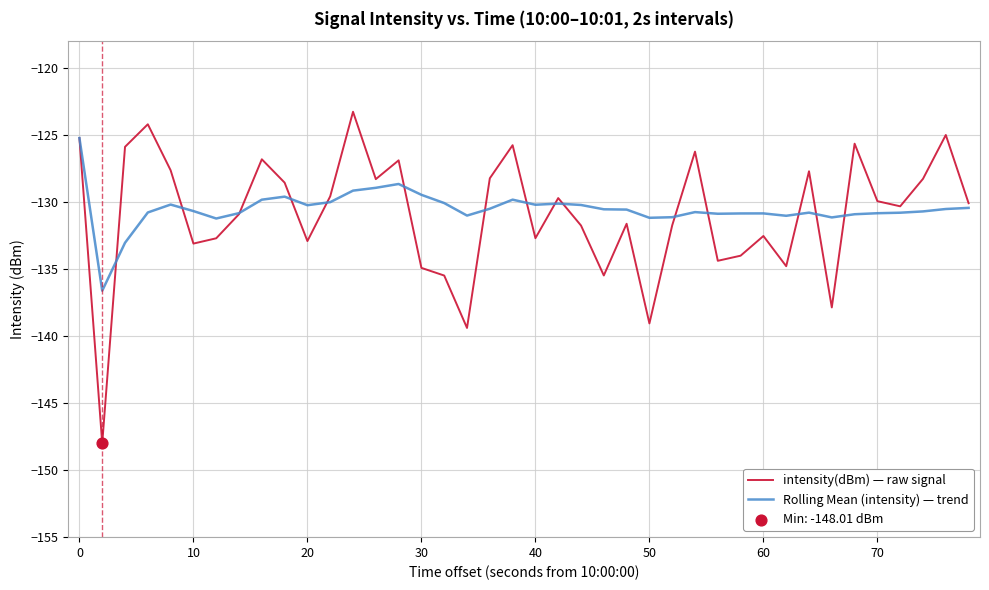

Which series has the largest range (max minus min)?

intensity(dBm) — raw signal